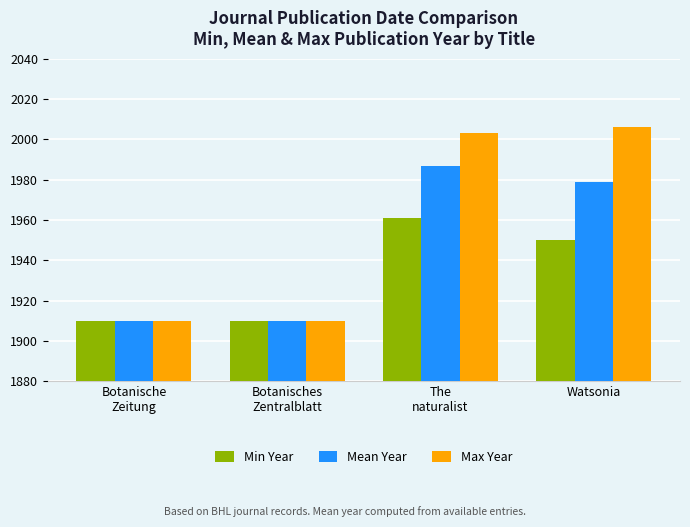

The Max Year series shows 2003 at The
naturalist. True or false?

True